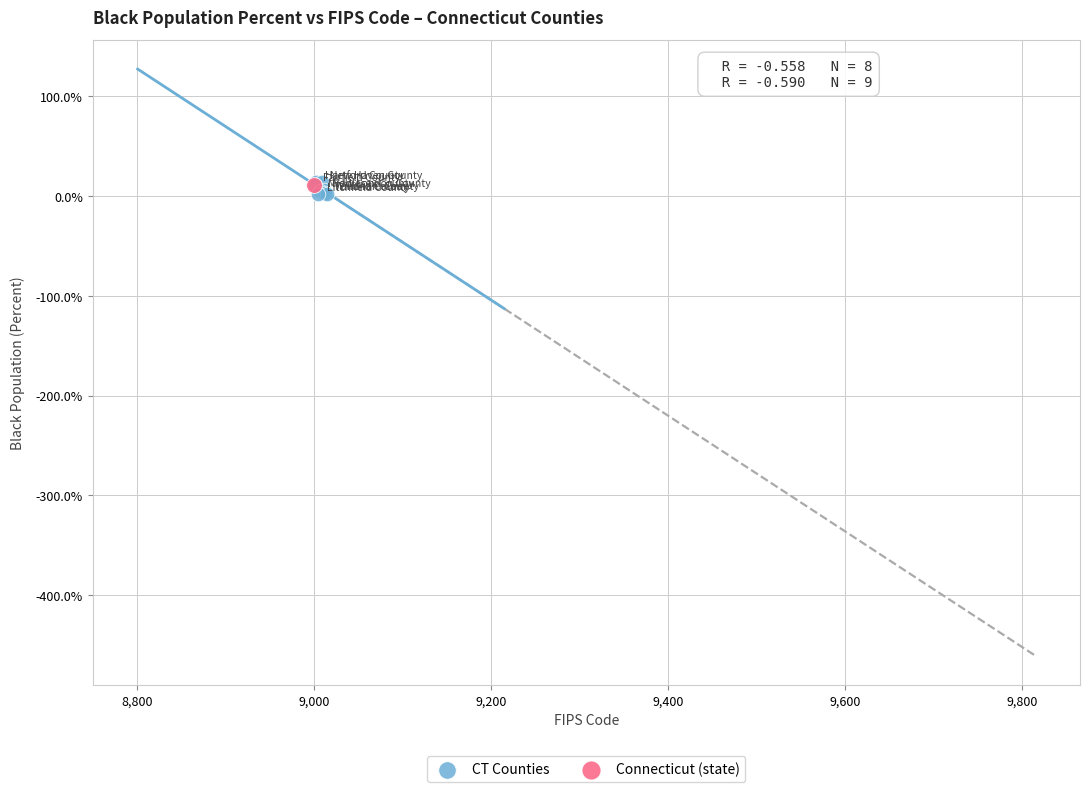

What are all the series names shown in the legend?

CT Counties, Connecticut (state)